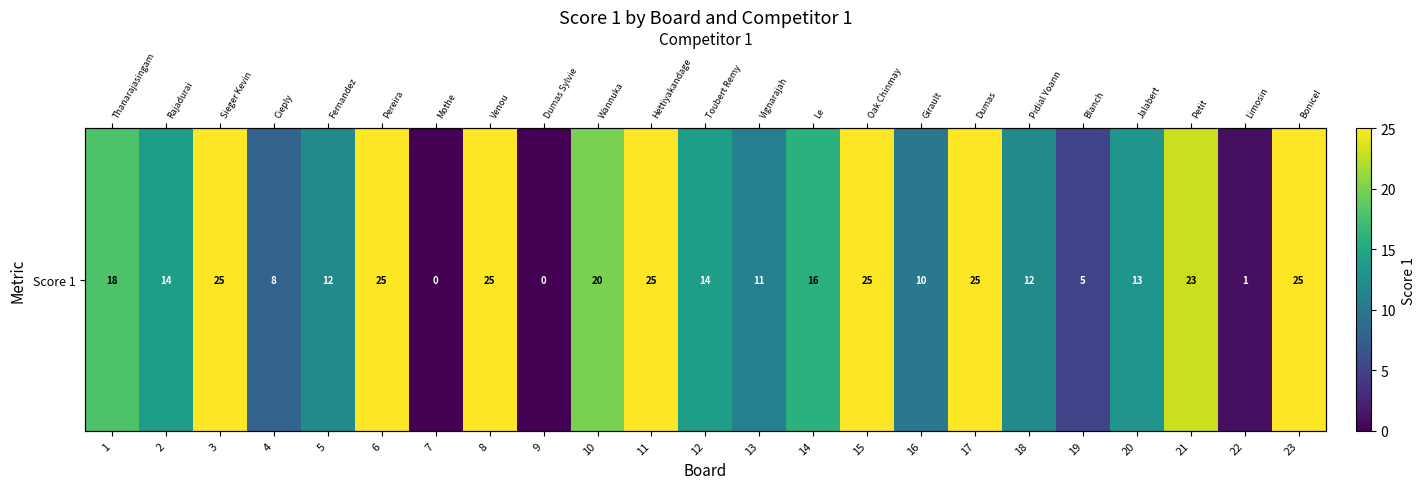

What is the difference between the values at 10 and 21?

3